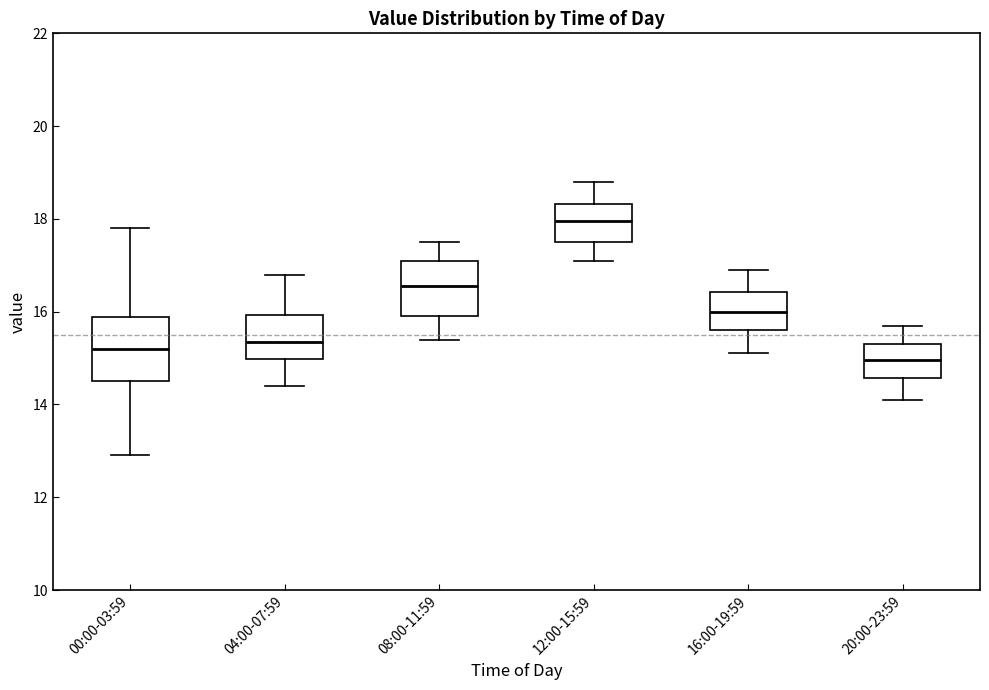

Reading left to right, read every box against the y-axis: the position of its median line, the range the box covers, and the ends of its whiskers. The values are not printed on the chart, so give them approximately, as read against the axis.

00:00-03:59: median 15.2, box 14.6 to 15.8, whiskers 13.0 to 17.8
04:00-07:59: median 15.4, box 15.0 to 16.0, whiskers 14.4 to 16.8
08:00-11:59: median 16.6, box 16.0 to 17.2, whiskers 15.4 to 17.6
12:00-15:59: median 18.0, box 17.6 to 18.4, whiskers 17.2 to 18.8
16:00-19:59: median 16.0, box 15.6 to 16.4, whiskers 15.2 to 17.0
20:00-23:59: median 15.0, box 14.6 to 15.4, whiskers 14.2 to 15.8